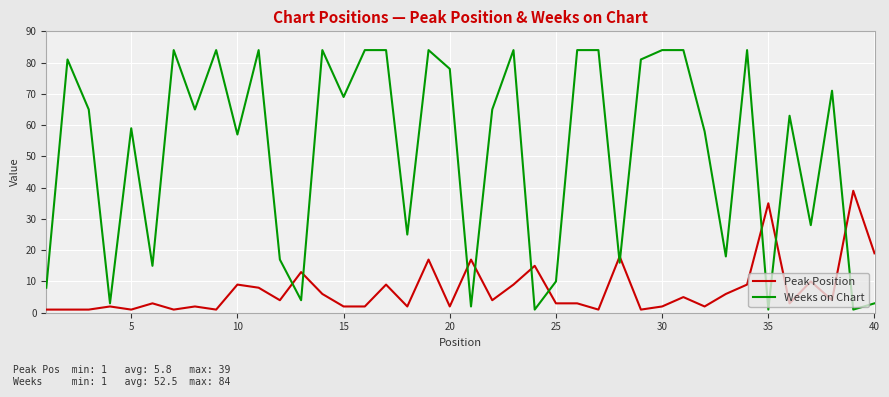

Which series ends up on top after the final intersection of Weeks on Chart and Peak Position?

Peak Position